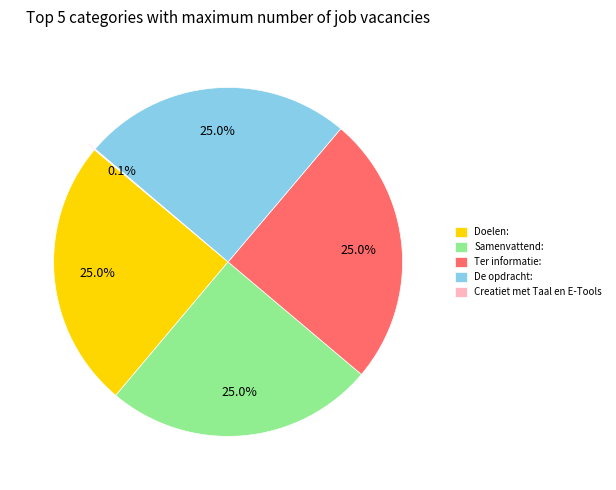

What is the ratio of the value at Samenvattend: to the value at Ter informatie:?

1.0